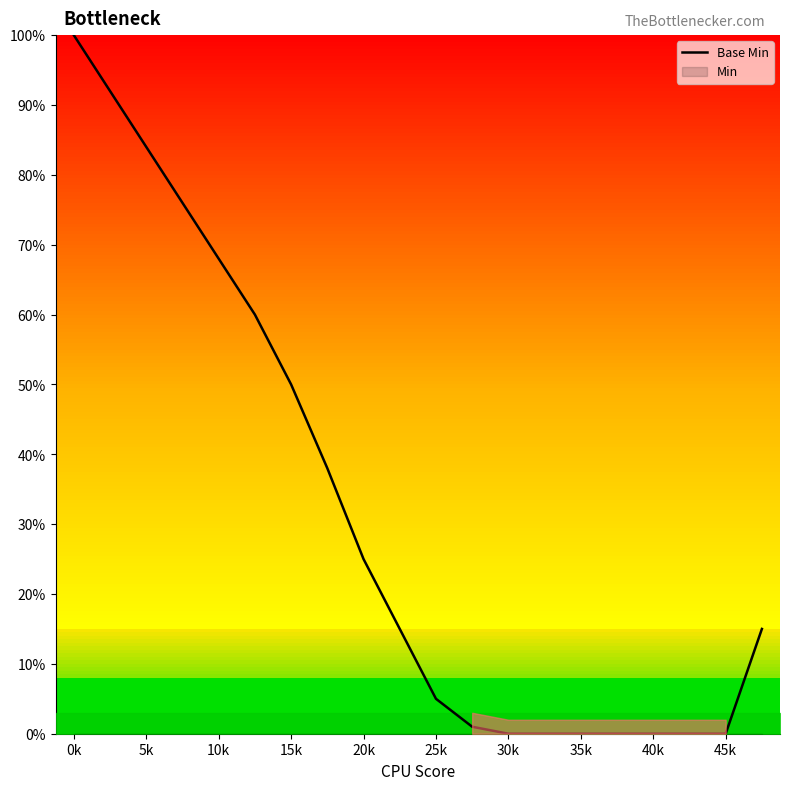

What is the maximum value for Base Min?

100